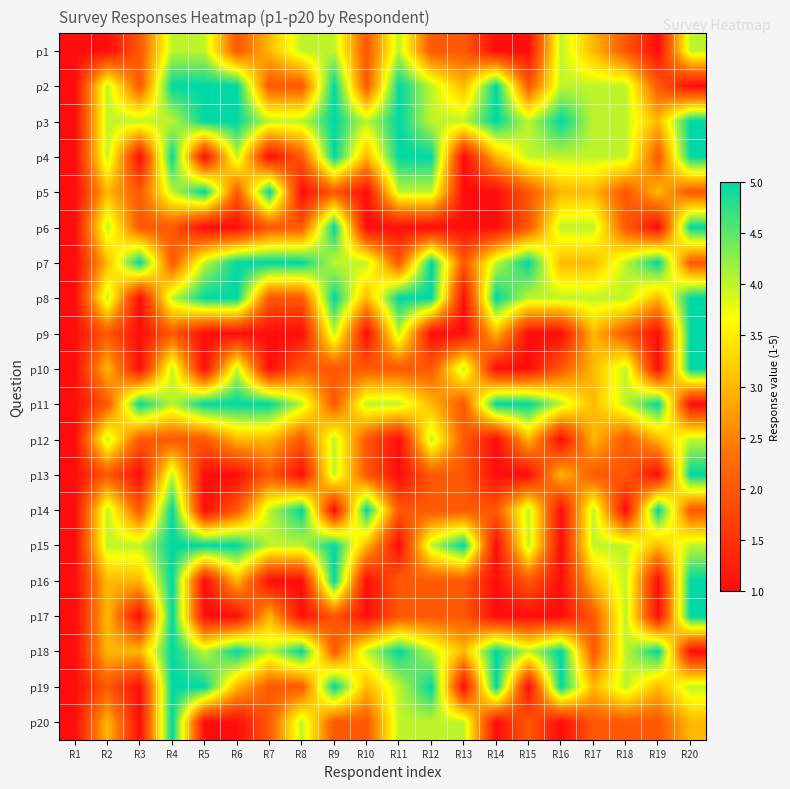

Reading left to right, list all the values displayed in this chart.

p1: R1=1	R2=1	R3=2	R4=4	R5=4	R6=2	R7=3	R8=4	R9=4	R10=2	R11=4	R12=2	R13=2	R14=1	R15=1	R16=4	R17=3	R18=2	R19=1	R20=4
p2: R1=1	R2=4	R3=2	R4=5	R5=5	R6=5	R7=2	R8=2	R9=5	R10=2	R11=5	R12=4	R13=3	R14=5	R15=2	R16=4	R17=4	R18=4	R19=2	R20=1
p3: R1=1	R2=4	R3=4	R4=4	R5=5	R6=5	R7=4	R8=4	R9=5	R10=4	R11=5	R12=4	R13=4	R14=5	R15=4	R16=5	R17=4	R18=4	R19=3	R20=5
p4: R1=1	R2=4	R3=1	R4=5	R5=1	R6=4	R7=1	R8=2	R9=5	R10=3	R11=5	R12=5	R13=1	R14=3	R15=4	R16=4	R17=4	R18=4	R19=2	R20=5
p5: R1=1	R2=3	R3=2	R4=4	R5=5	R6=2	R7=5	R8=1	R9=2	R10=1	R11=4	R12=4	R13=1	R14=1	R15=2	R16=3	R17=3	R18=2	R19=3	R20=2
p6: R1=1	R2=4	R3=2	R4=2	R5=1	R6=1	R7=2	R8=2	R9=5	R10=1	R11=1	R12=1	R13=1	R14=1	R15=2	R16=4	R17=4	R18=2	R19=1	R20=5
p7: R1=1	R2=3	R3=5	R4=2	R5=4	R6=5	R7=5	R8=5	R9=4	R10=4	R11=2	R12=5	R13=2	R14=4	R15=5	R16=3	R17=3	R18=4	R19=5	R20=2
p8: R1=1	R2=4	R3=1	R4=4	R5=5	R6=5	R7=2	R8=2	R9=5	R10=3	R11=5	R12=5	R13=1	R14=5	R15=4	R16=4	R17=4	R18=4	R19=3	R20=5
p9: R1=1	R2=2	R3=1	R4=2	R5=1	R6=1	R7=1	R8=1	R9=4	R10=1	R11=4	R12=1	R13=1	R14=3	R15=1	R16=1	R17=3	R18=2	R19=1	R20=5
p10: R1=1	R2=3	R3=1	R4=4	R5=1	R6=4	R7=1	R8=2	R9=2	R10=2	R11=2	R12=2	R13=4	R14=1	R15=1	R16=2	R17=3	R18=4	R19=1	R20=5
p11: R1=1	R2=2	R3=5	R4=4	R5=5	R6=5	R7=5	R8=4	R9=2	R10=4	R11=4	R12=3	R13=2	R14=5	R15=5	R16=4	R17=3	R18=4	R19=5	R20=1
p12: R1=1	R2=4	R3=2	R4=2	R5=2	R6=3	R7=3	R8=2	R9=4	R10=2	R11=1	R12=4	R13=2	R14=1	R15=3	R16=1	R17=3	R18=2	R19=3	R20=4
p13: R1=1	R2=2	R3=1	R4=4	R5=1	R6=1	R7=2	R8=1	R9=4	R10=2	R11=1	R12=2	R13=2	R14=1	R15=1	R16=3	R17=2	R18=2	R19=1	R20=5
p14: R1=1	R2=4	R3=2	R4=5	R5=1	R6=2	R7=4	R8=5	R9=1	R10=5	R11=2	R12=2	R13=2	R14=2	R15=4	R16=1	R17=4	R18=1	R19=5	R20=2
p15: R1=1	R2=4	R3=4	R4=5	R5=5	R6=5	R7=4	R8=4	R9=5	R10=3	R11=1	R12=4	R13=5	R14=1	R15=4	R16=1	R17=4	R18=4	R19=3	R20=4
p16: R1=1	R2=3	R3=3	R4=5	R5=1	R6=3	R7=1	R8=1	R9=5	R10=1	R11=2	R12=2	R13=2	R14=1	R15=2	R16=1	R17=3	R18=4	R19=1	R20=5
p17: R1=1	R2=3	R3=1	R4=5	R5=1	R6=1	R7=3	R8=1	R9=2	R10=1	R11=2	R12=2	R13=2	R14=1	R15=1	R16=1	R17=2	R18=4	R19=1	R20=5
p18: R1=1	R2=3	R3=3	R4=5	R5=4	R6=5	R7=4	R8=5	R9=2	R10=4	R11=5	R12=4	R13=3	R14=5	R15=4	R16=5	R17=2	R18=4	R19=5	R20=1
p19: R1=1	R2=2	R3=1	R4=5	R5=5	R6=3	R7=2	R8=2	R9=5	R10=3	R11=4	R12=5	R13=1	R14=5	R15=1	R16=5	R17=3	R18=4	R19=3	R20=4
p20: R1=1	R2=3	R3=1	R4=5	R5=1	R6=1	R7=2	R8=4	R9=2	R10=2	R11=4	R12=4	R13=4	R14=1	R15=2	R16=1	R17=2	R18=2	R19=2	R20=3